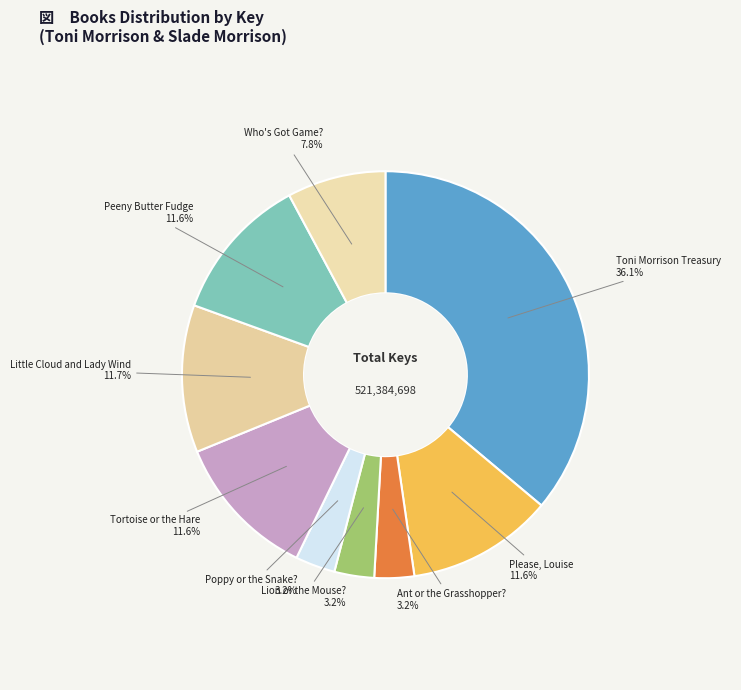

What percentage is the Peeny Butter Fudge slice, to the nearest percent?

12%